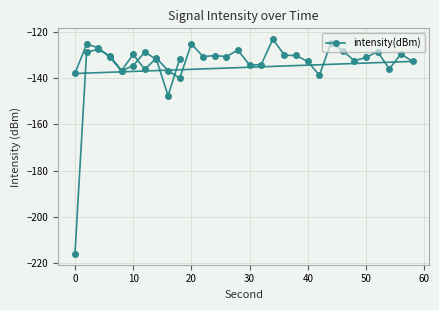

What is the difference between the maximum and minimum values?

93.1